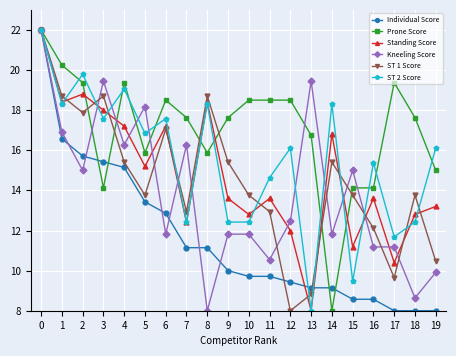

Does the chart have visible grid lines?

Yes